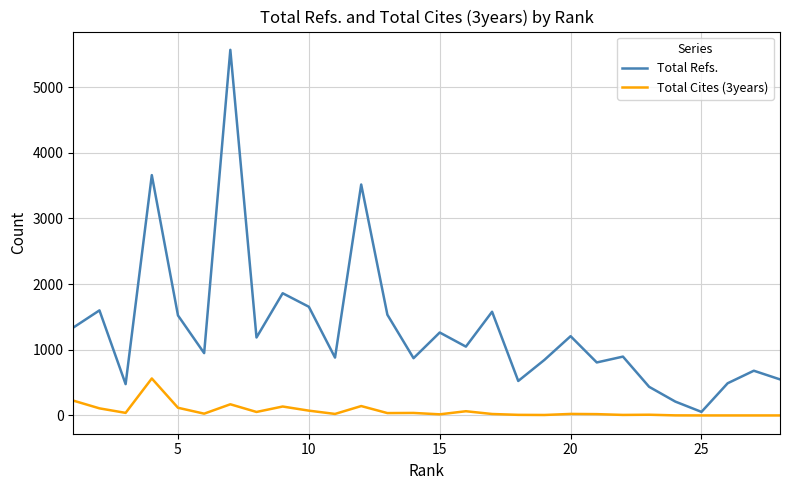

What is the difference between the second highest and minimum values in the Total Cites (3years) series?

226